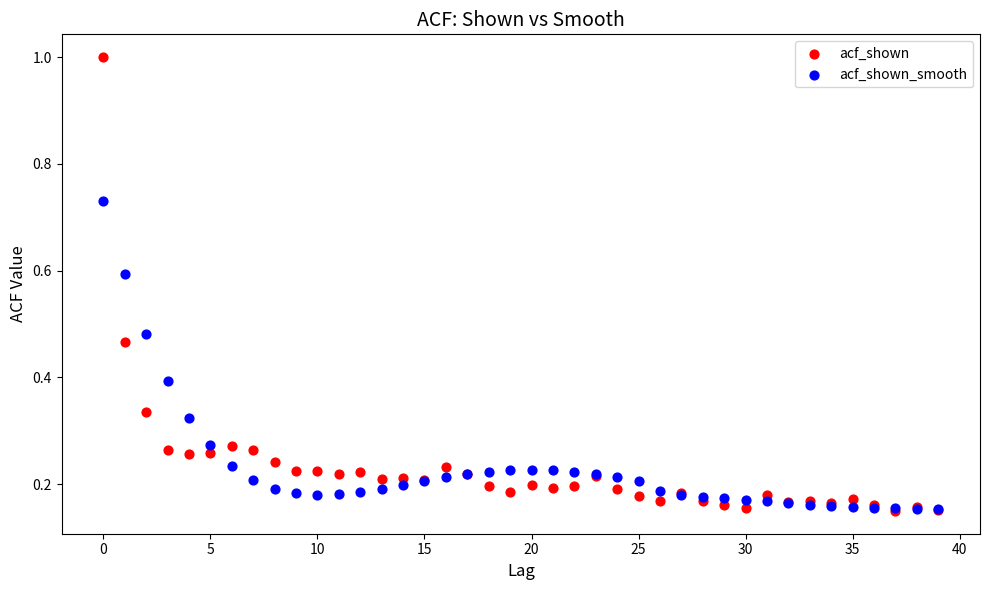

What are all the series names shown in the legend?

acf_shown, acf_shown_smooth